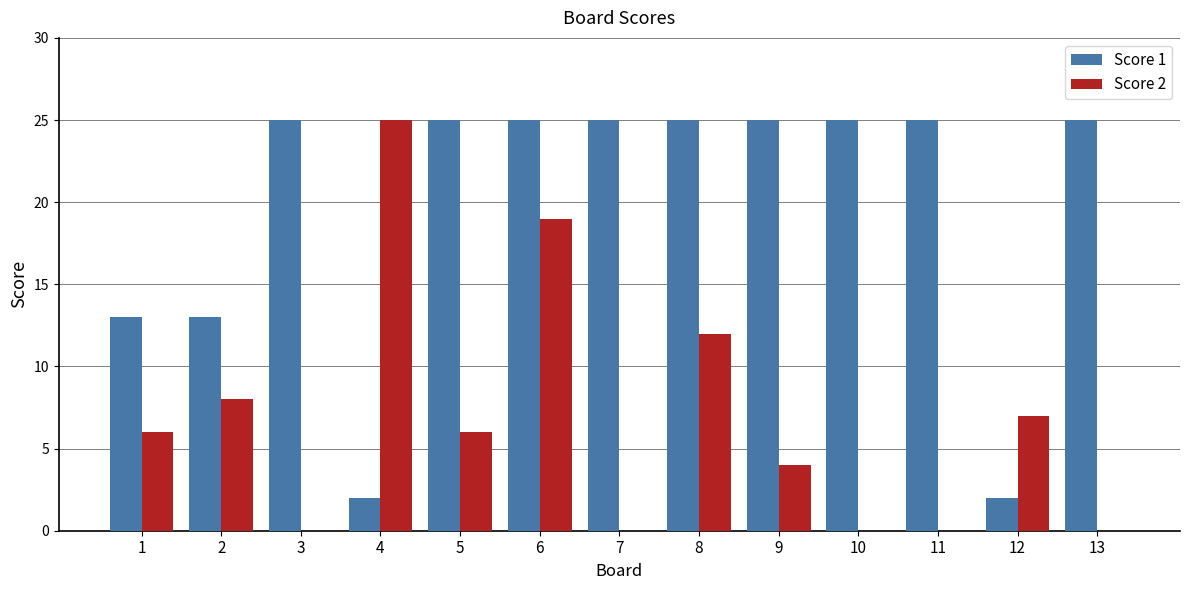

What are all the series names shown in the legend?

Score 1, Score 2